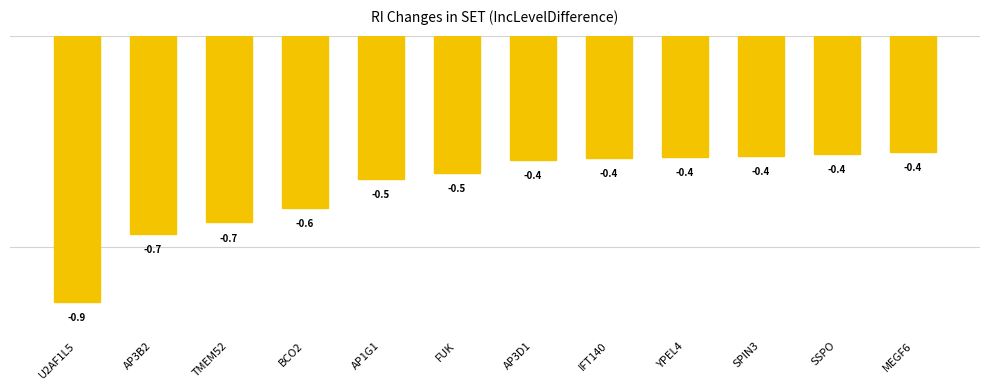

What position from the right is YPEL4?

4